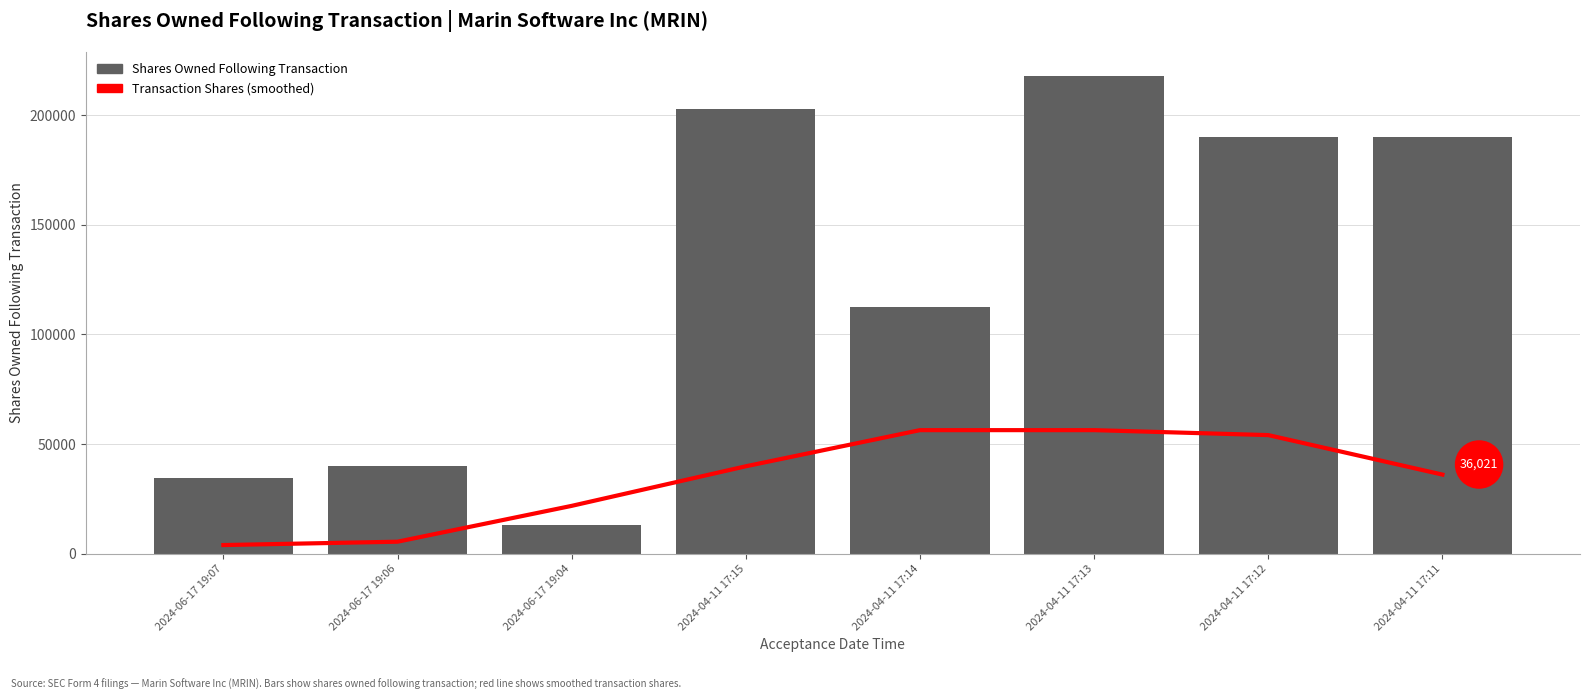

At 2024-06-17 19:07, list the series in order from smallest to largest.

transactionShares (smoothed), sharesOwnedFollowingTransaction